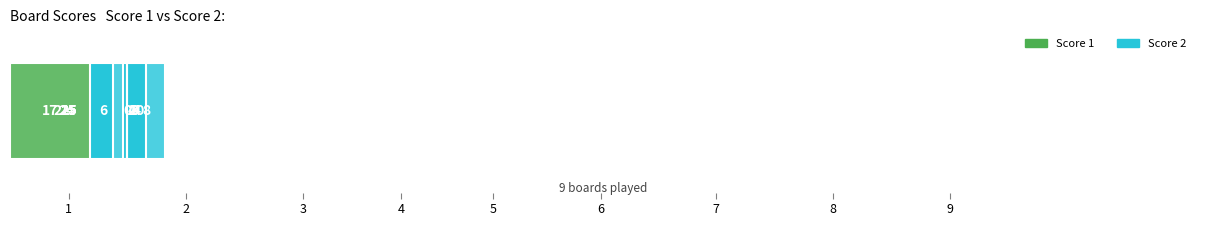

Reading left to right, what are all the values shown in this chart?

Score 1: 25	25	25	17	22	24	25	25	25
Score 2: 3	3	2	6	10	4	8	4	0